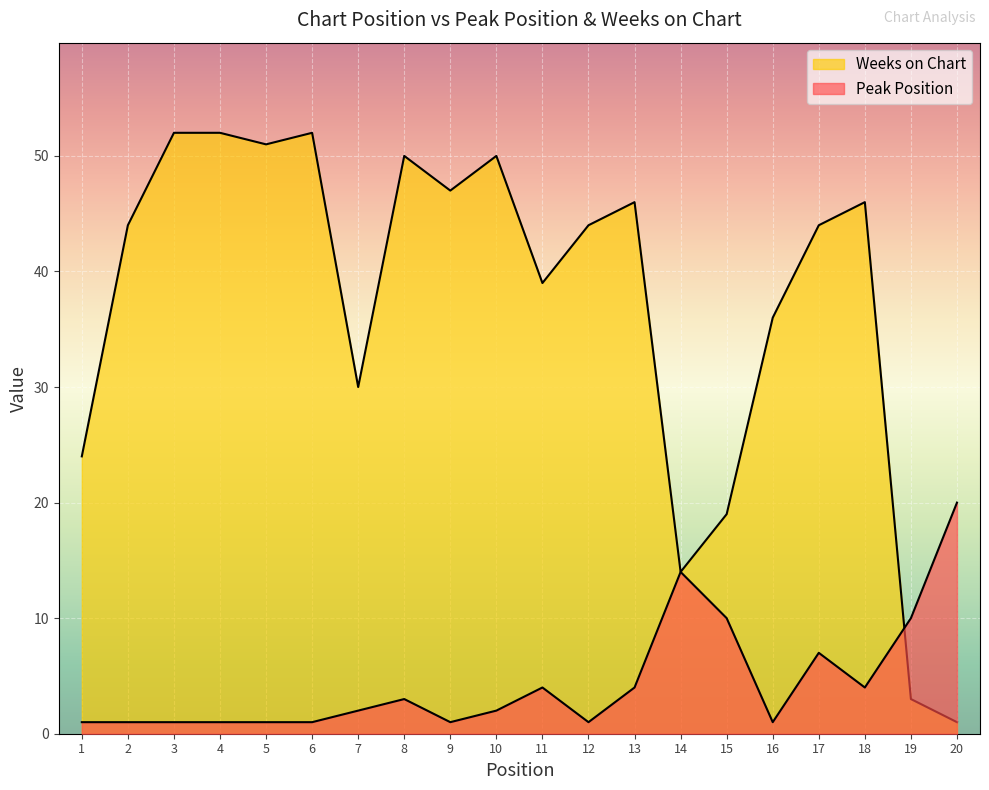

What is the value of the Weeks on Chart point at the 4th from the left?

52